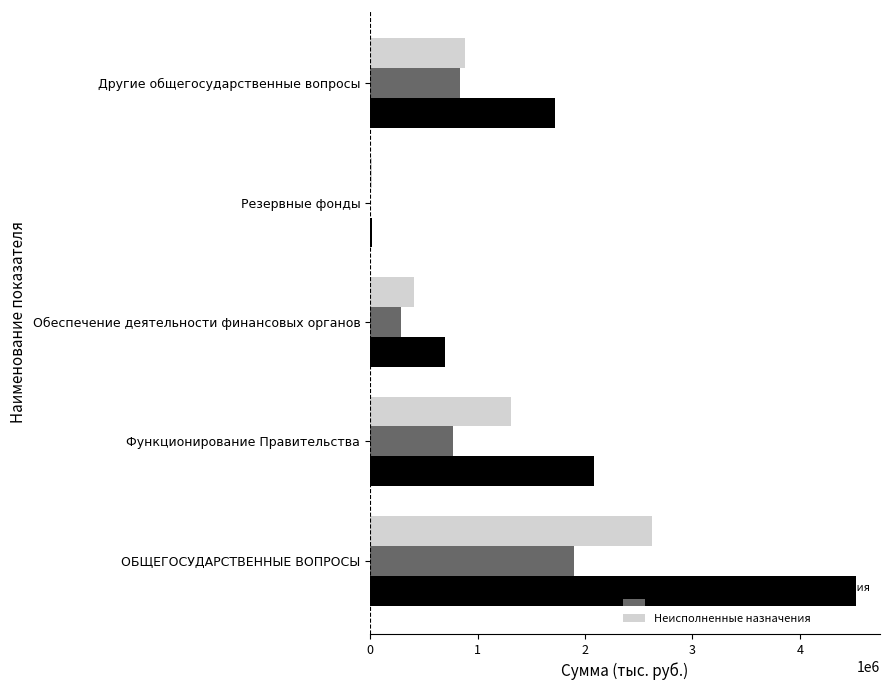

Which series has the widest spread of values?

Утвержденные бюджетные назначения